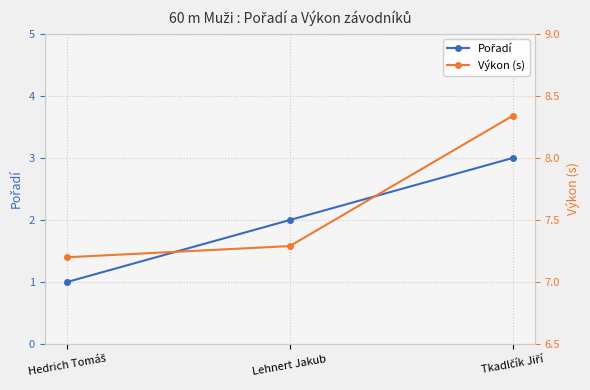

What are all the series names shown in the legend?

Pořadí, Výkon (s)